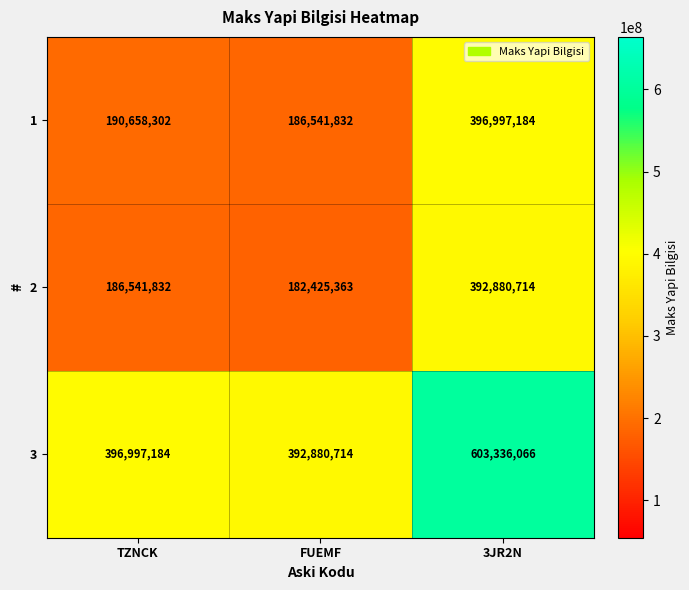

What value does the 2 series have at FUEMF, to the nearest 10?

182425360